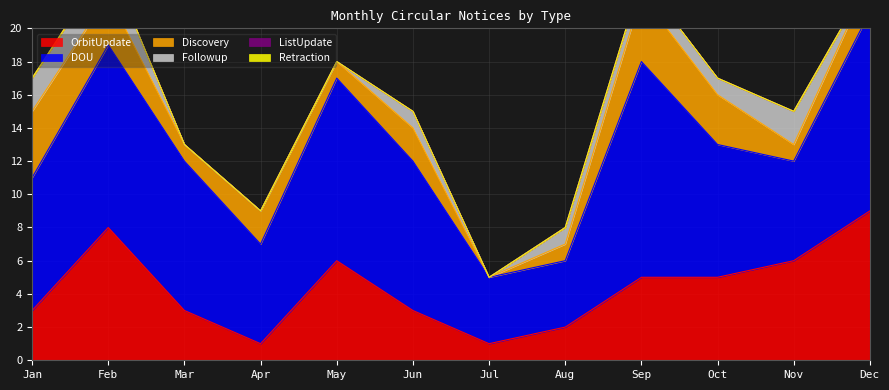

The value of DOU at Dec is 5. True or false?

False